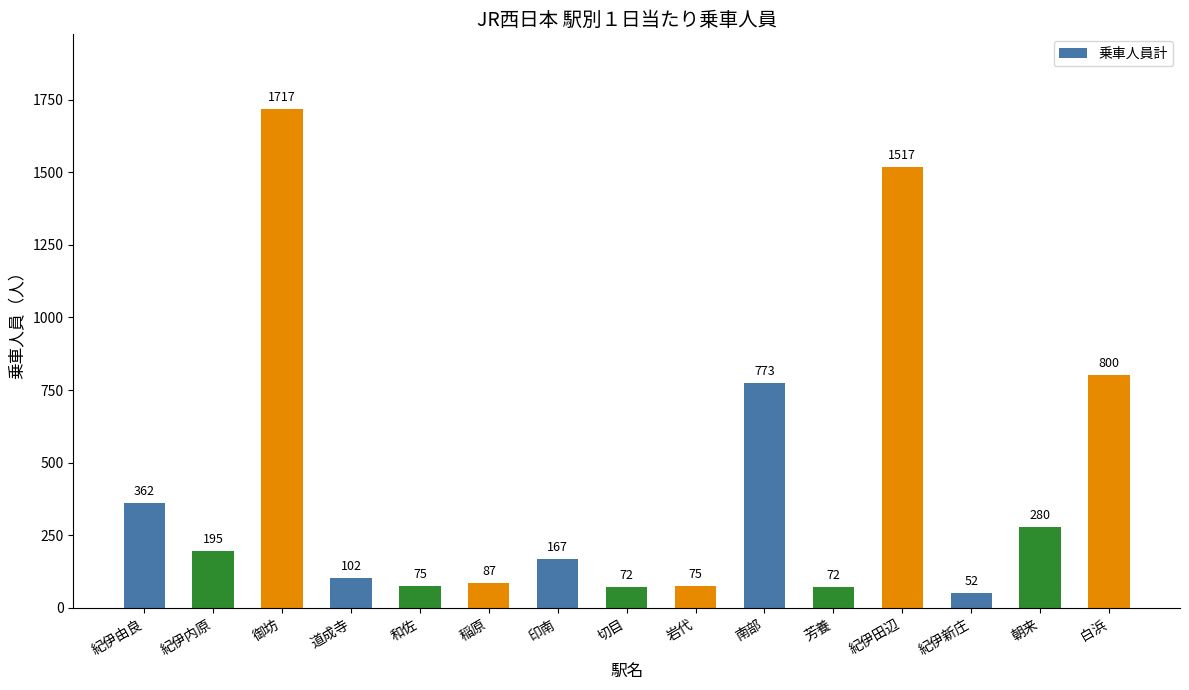

What is the difference between the maximum and minimum values?

1665